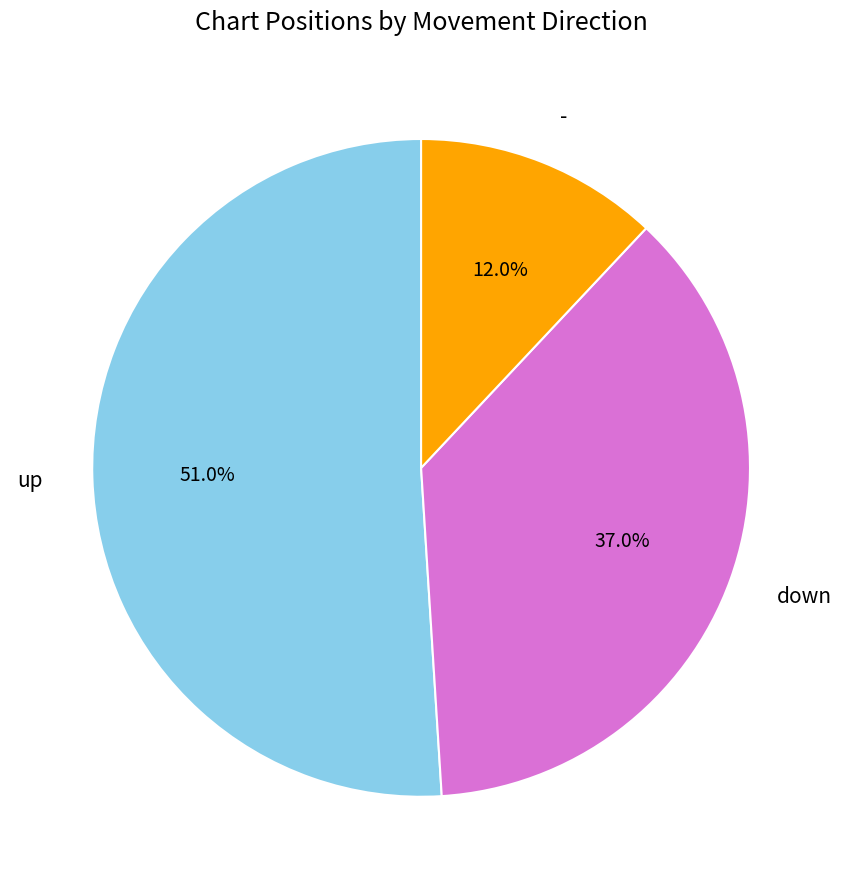

Which category has the smallest portion of the pie?

-